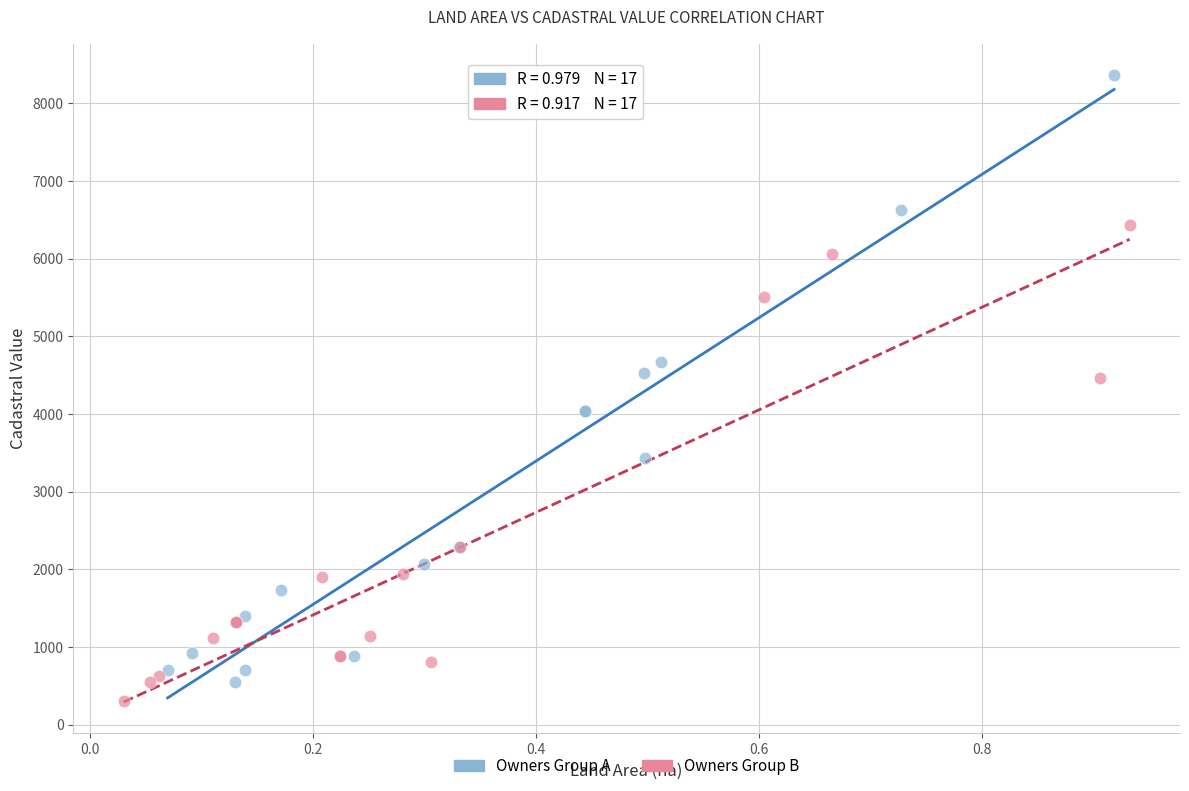

Which series contains the highest Y value?

Owners Group A